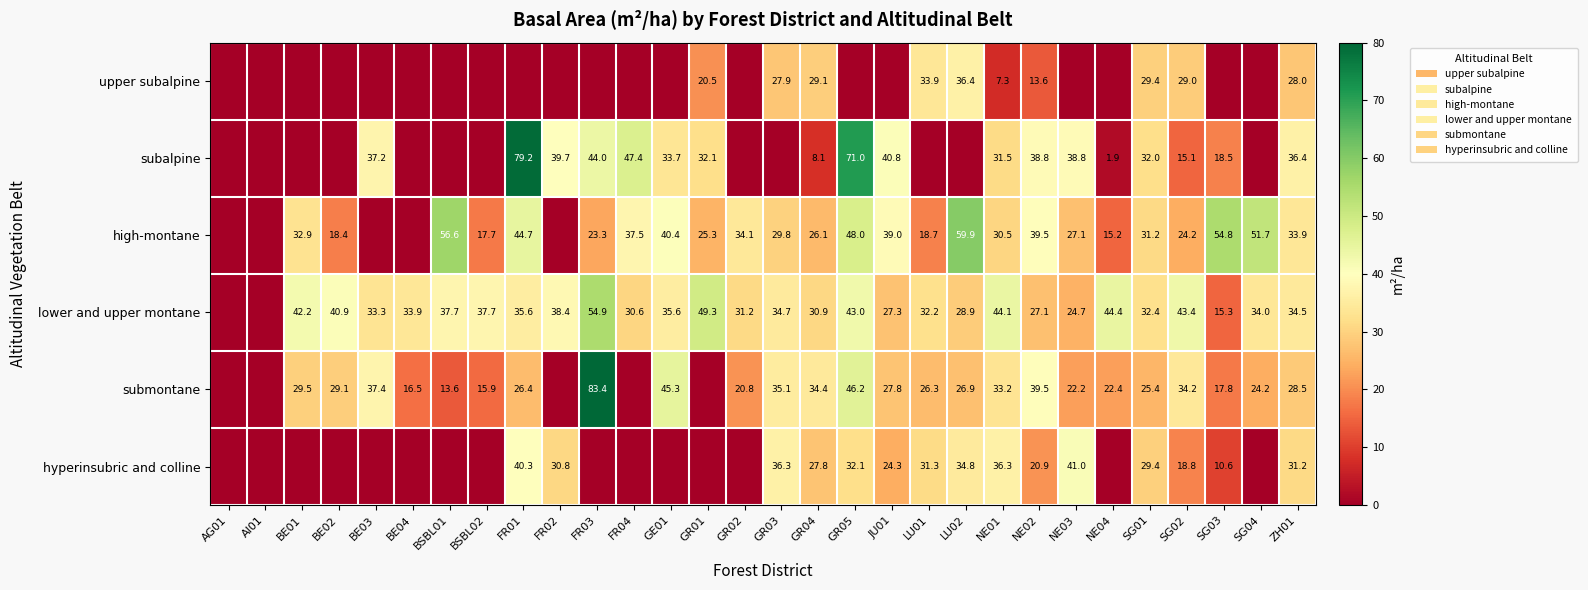

What is the difference between the highest and lowest values at GR04?

26.3